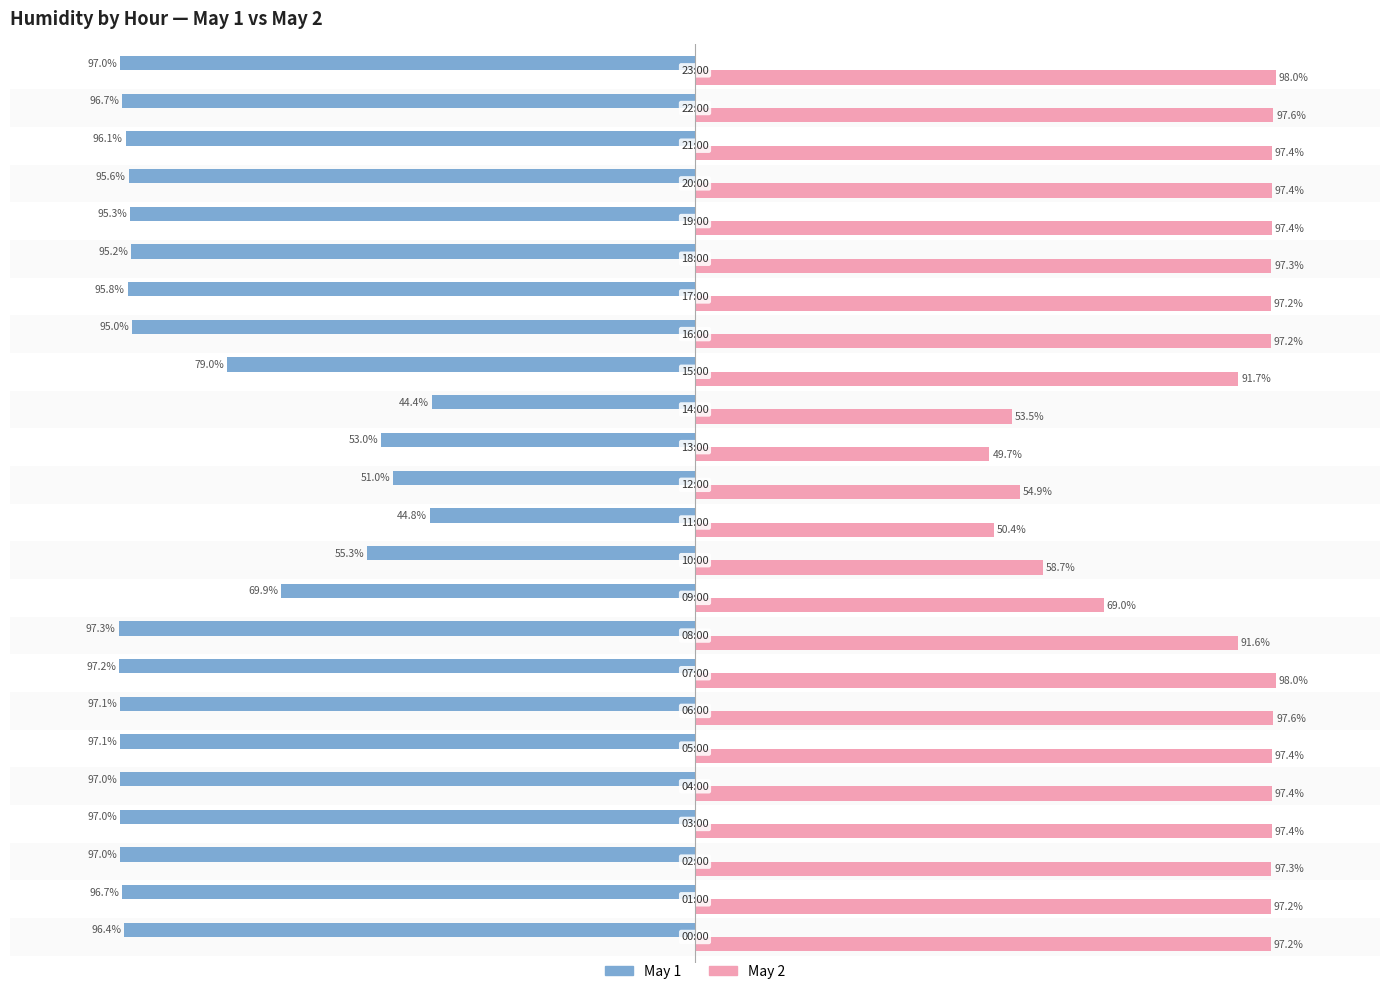

List the series in order of their overall mean, highest first.

May 2, May 1